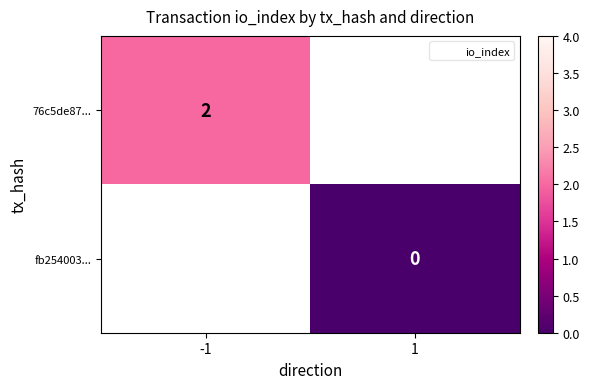

What is the lowest value of the 76c5de87... series?

2.0